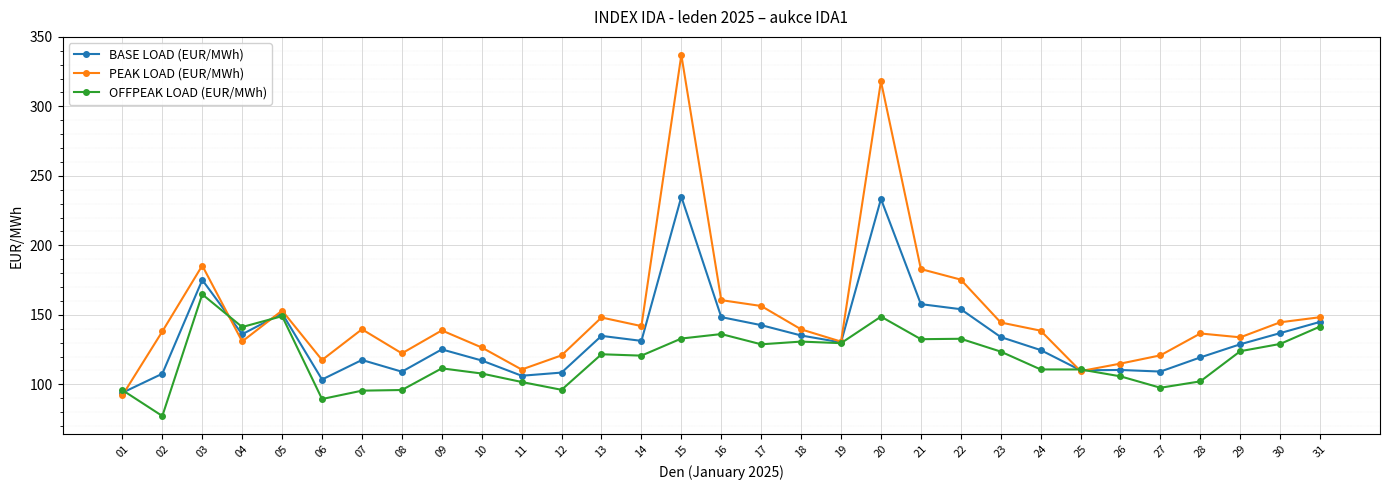

What is the sum of all OFFPEAK LOAD (EUR/MWh) values?

3684.7